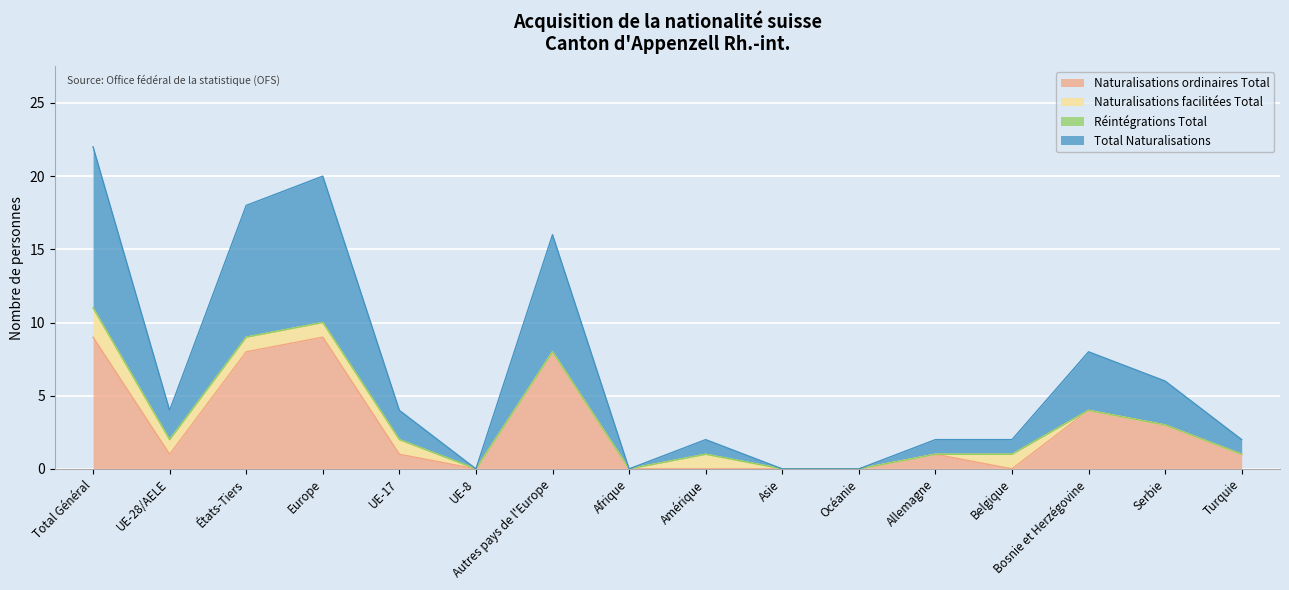

True or false: Naturalisations ordinaires Total and Total Naturalisations cross at least once.

False